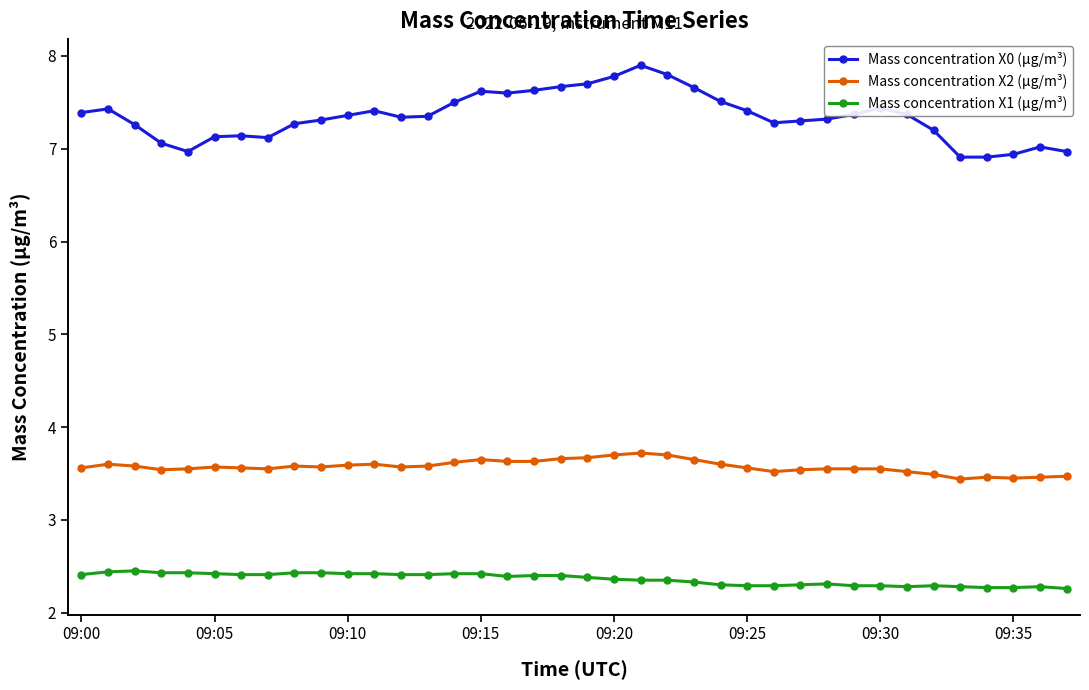

How many lines are shown in the chart?

3